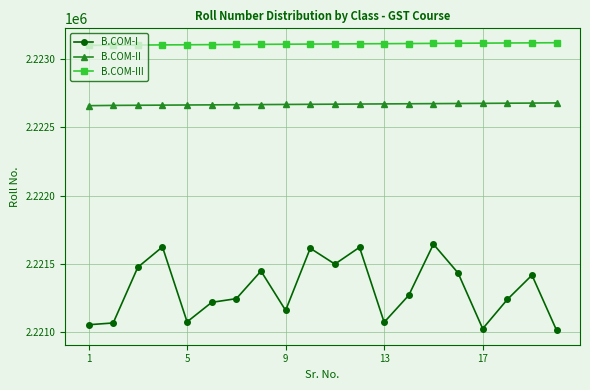

What is the maximum value shown in the chart?

2223119